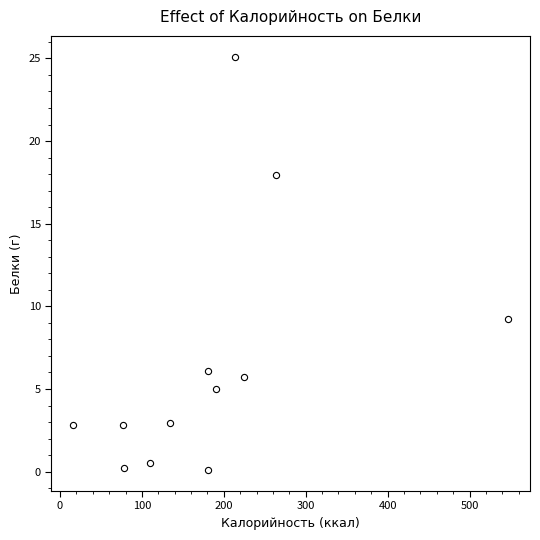

What Y value in the scatter plot is closest to 12?

9.2